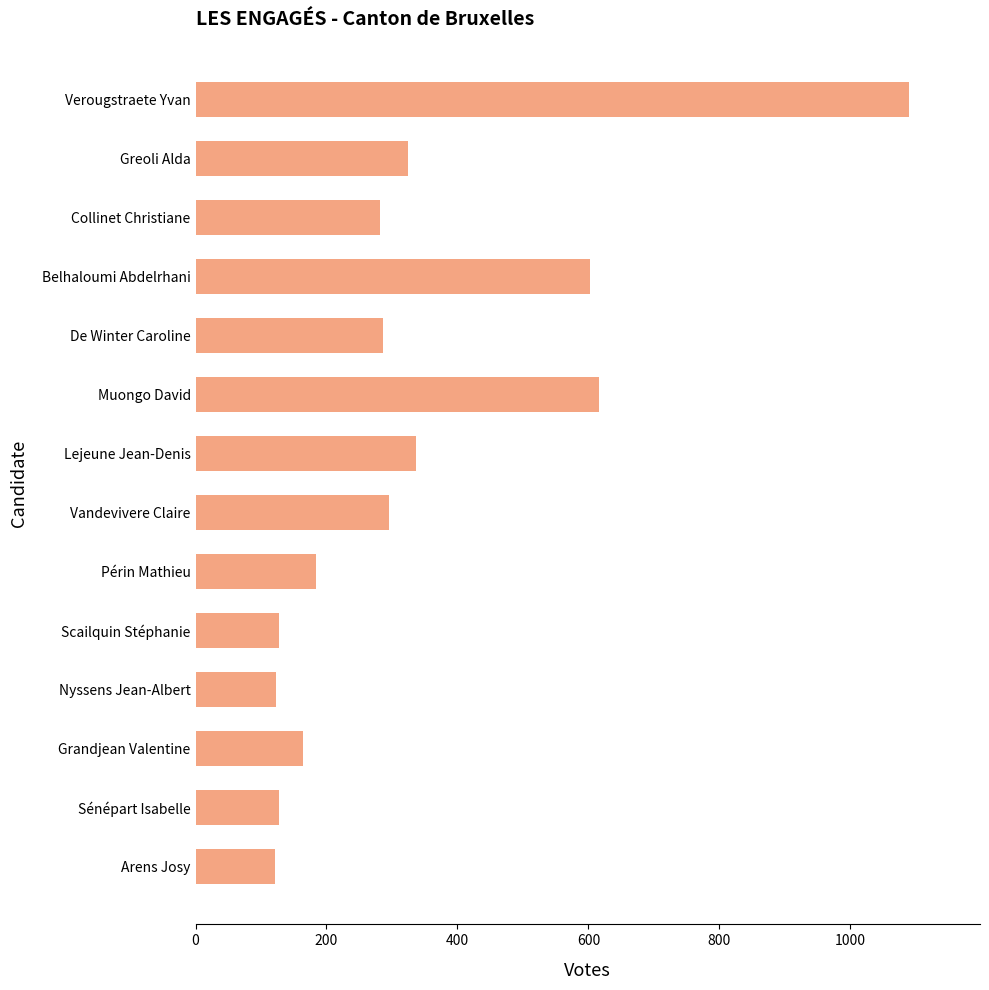

The value at Vandevivere Claire is 139. True or false?

False